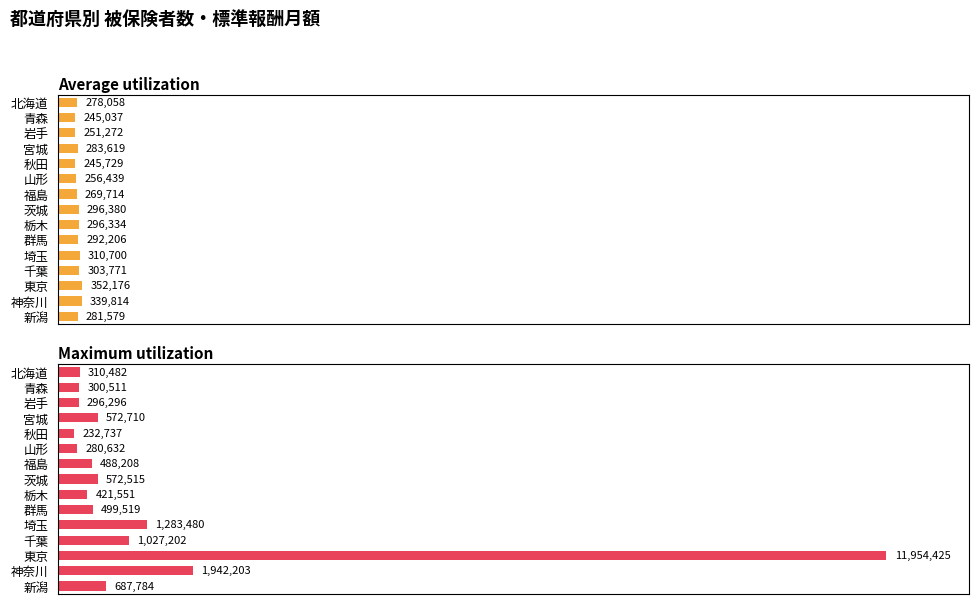

What are all the series names shown in the legend?

Average utilization, Maximum utilization